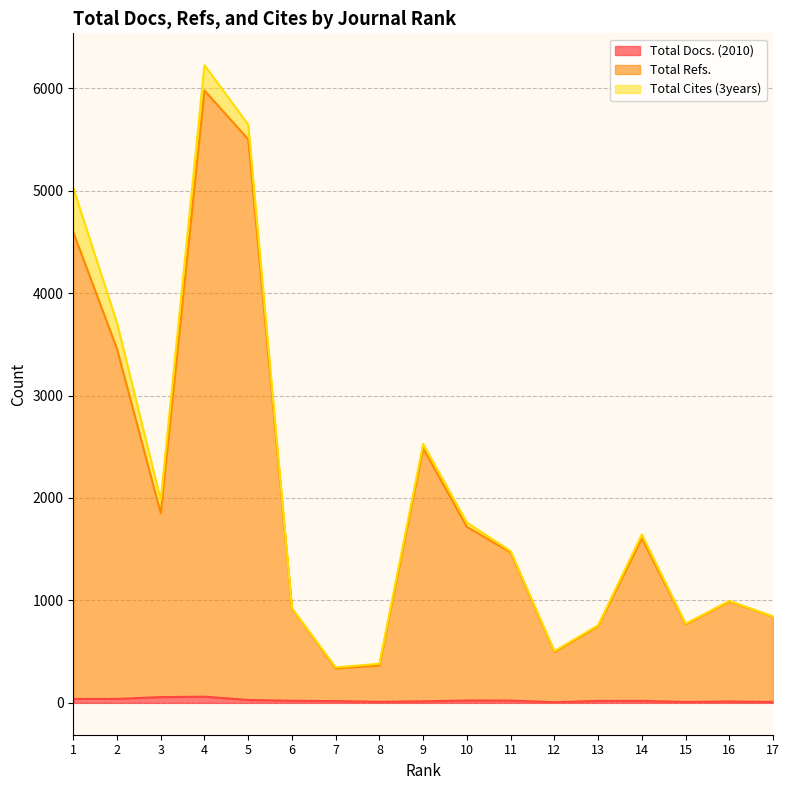

Does the chart have visible grid lines?

Yes